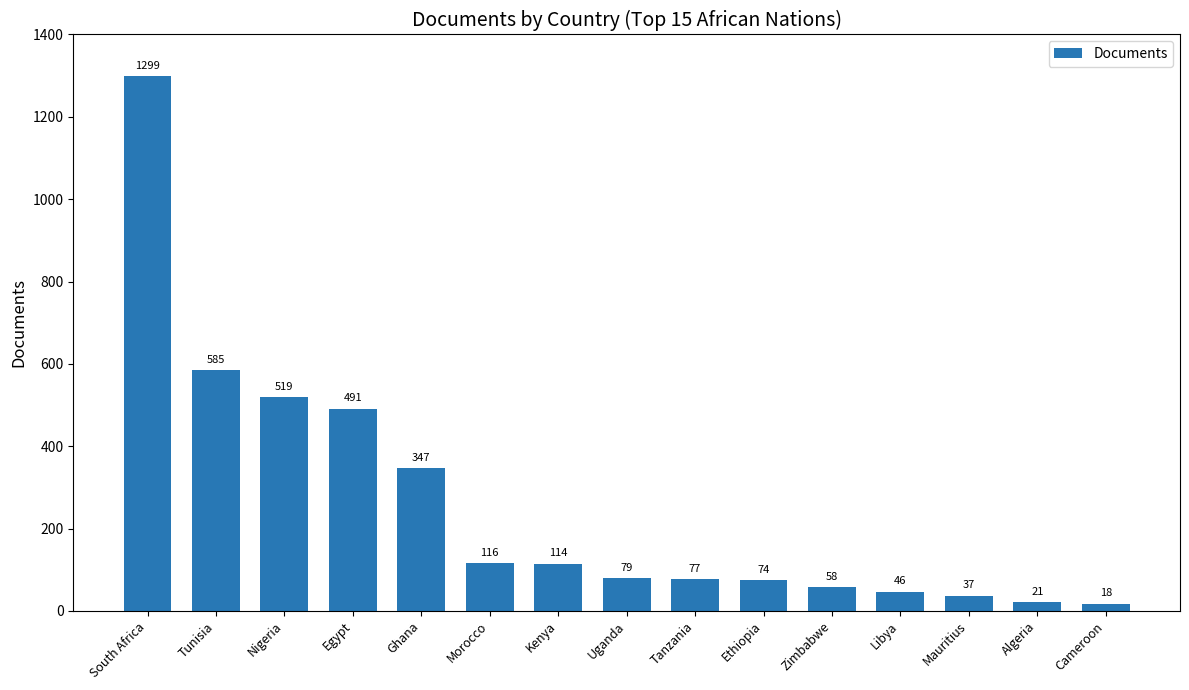

What is the difference between the maximum and minimum values?

1281